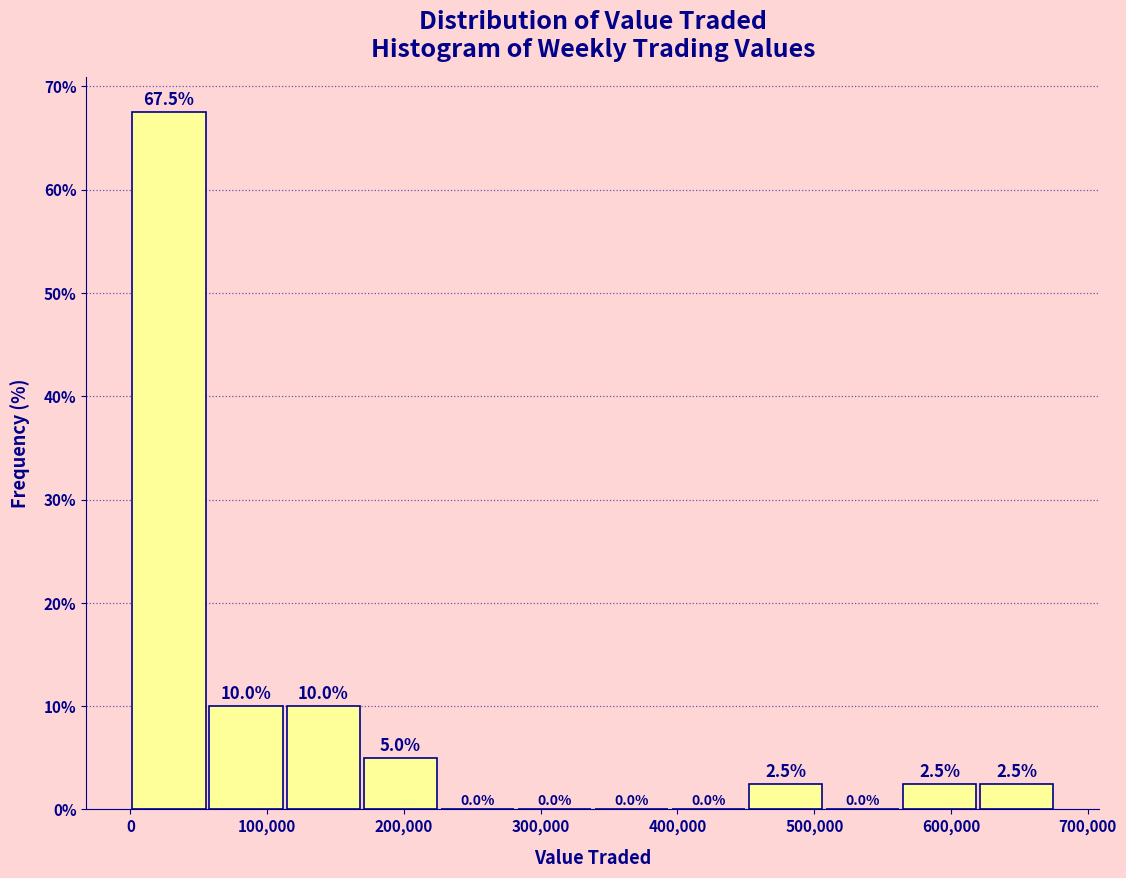

Over which range of the x-axis is the bar tallest?

0 to 60000